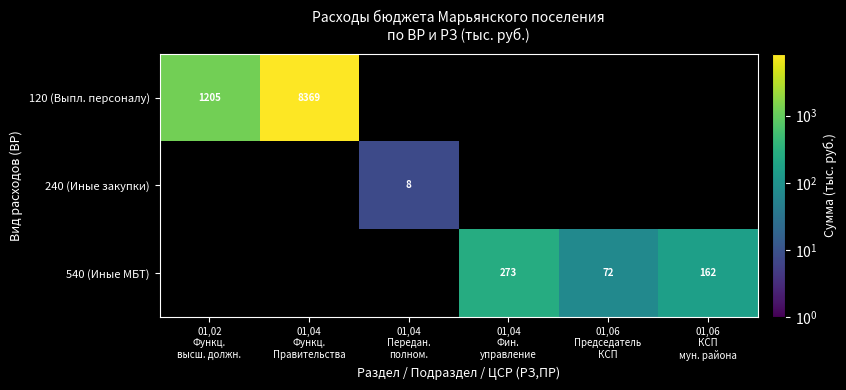

What is the approximate value of 120 (Выпл. персоналу) at 01,02 Функц. высш. должн.?

1205.0